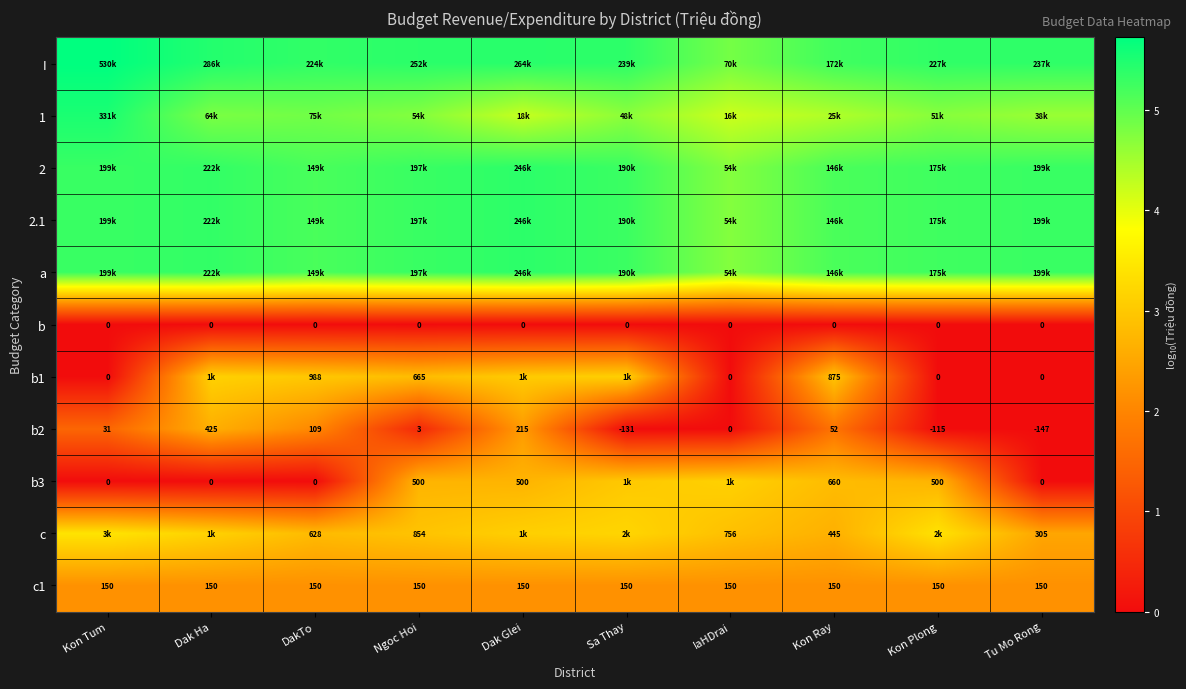

Between Kon Plong and DakTo, which is larger?

Kon Plong